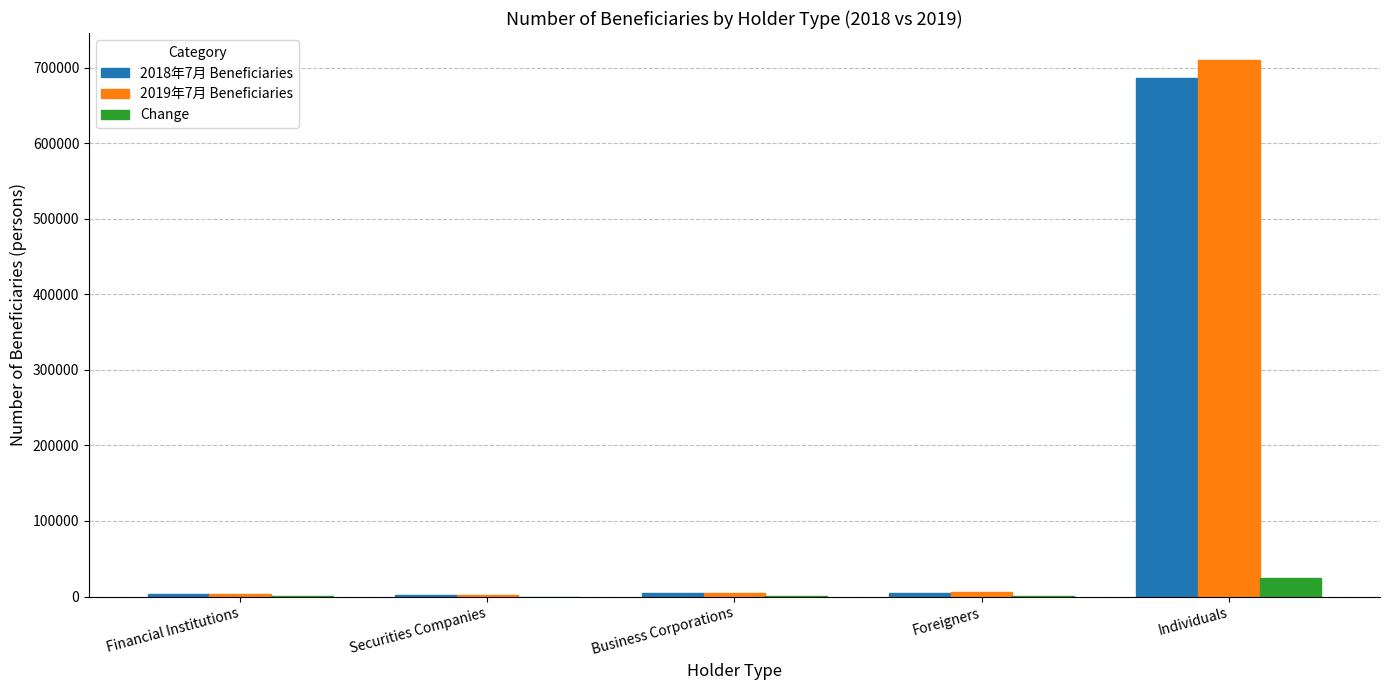

Is it true that Change equals 24447 at Individuals?

True